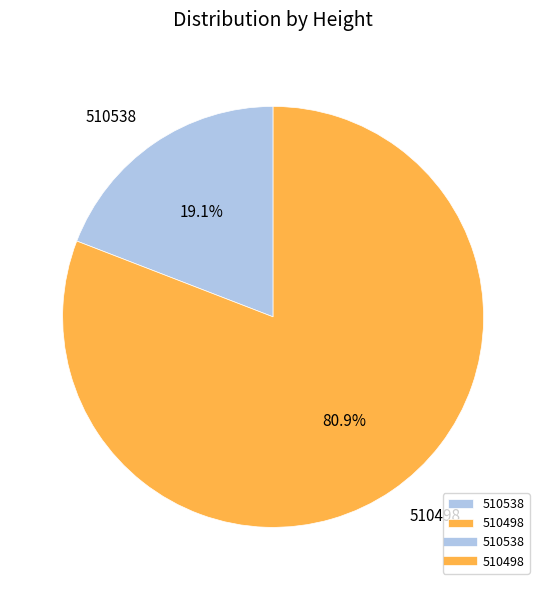

The 510498 slice represents 81% of the pie. True or false?

True